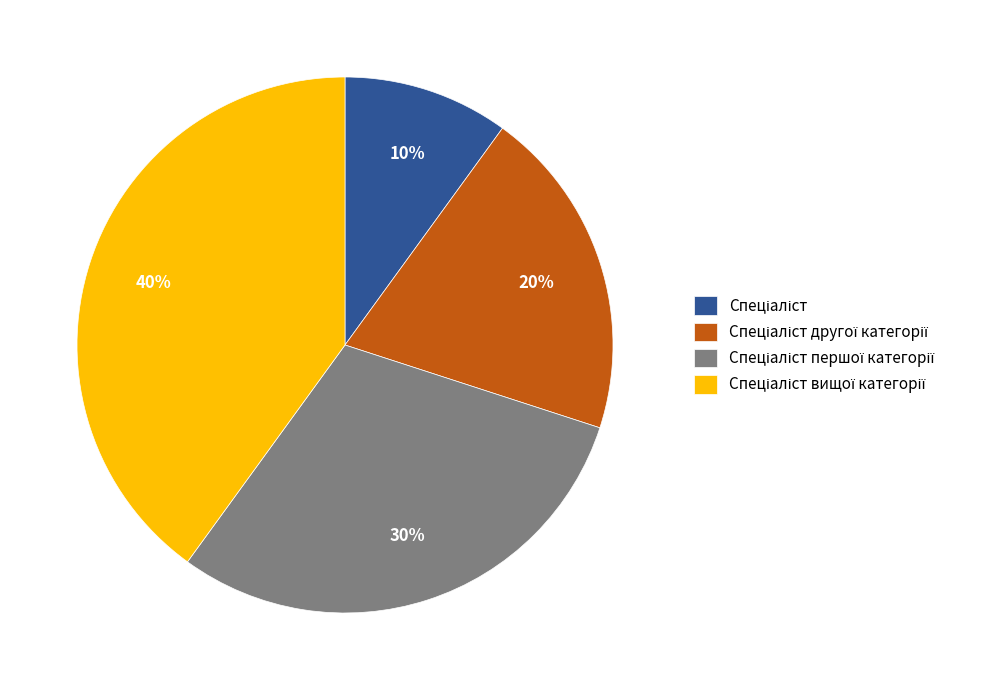

To the nearest percent, what is the average slice percentage?

25%